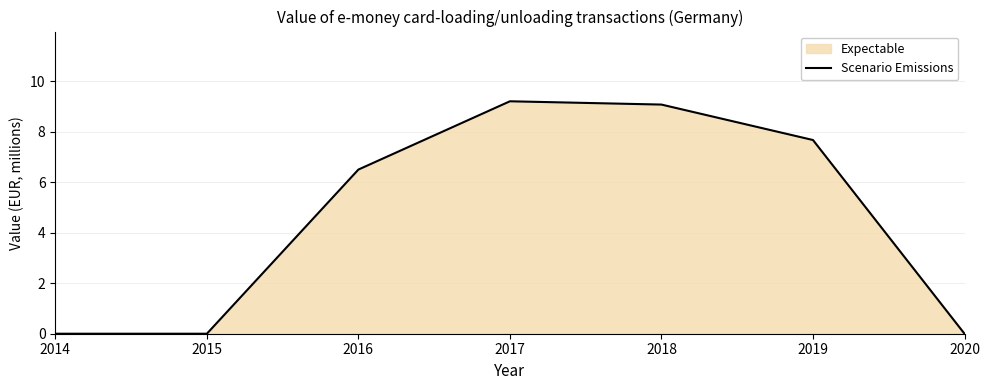

Which has a higher value, 2015 or 2016?

2016